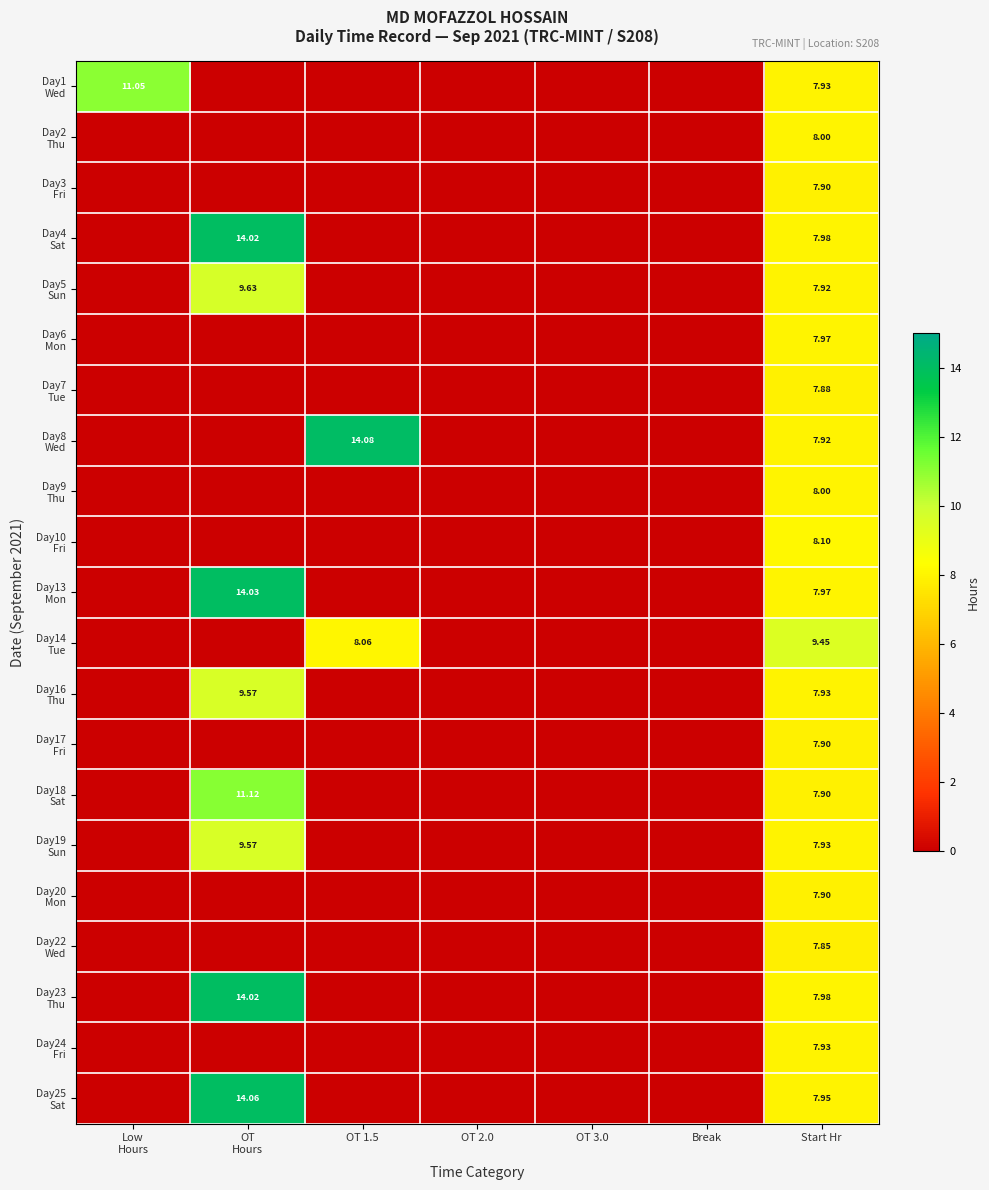

True or false: Day16 Thu has a value of 0.0 at Break.

True